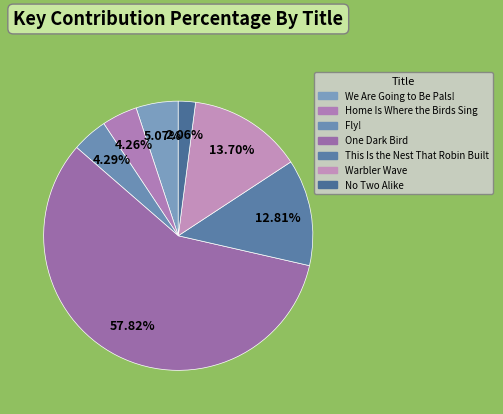

To the nearest percent, what is the combined percentage of We Are Going to Be Pals! and Warbler Wave?

19%